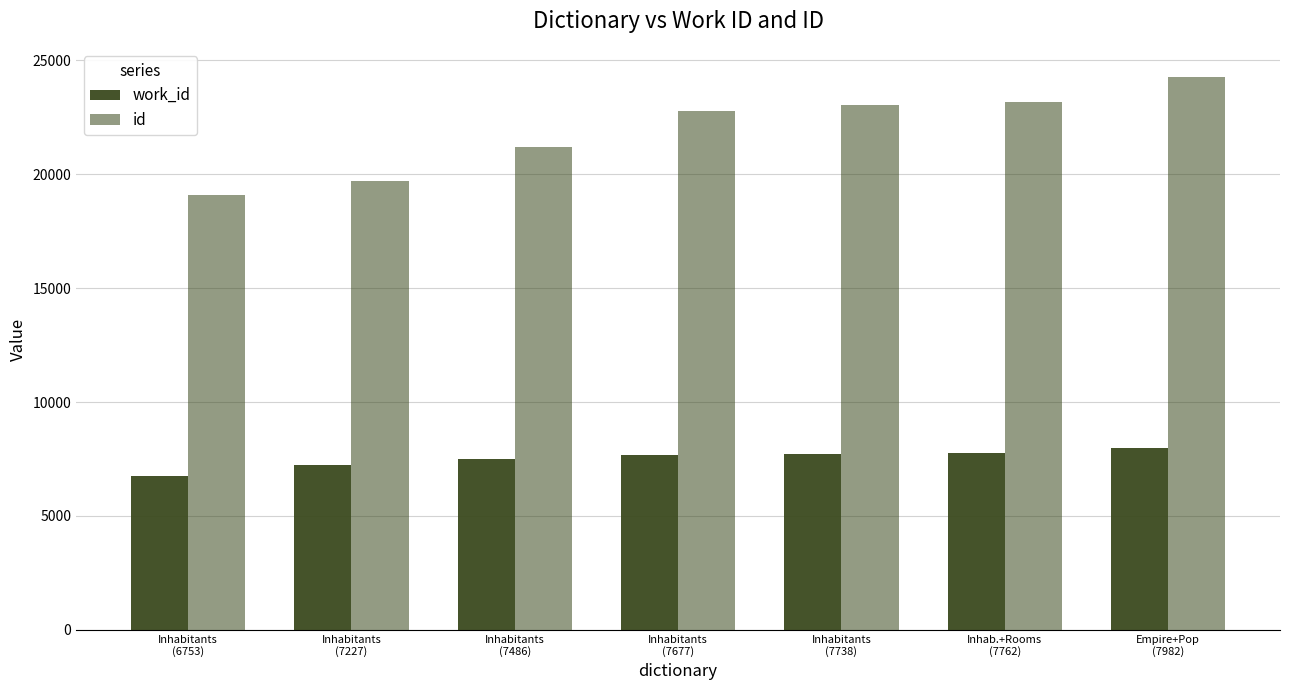

Is the value of id at Inhab.+Rooms
(7762) greater than the value of work_id at Inhabitants
(7227)?

Yes